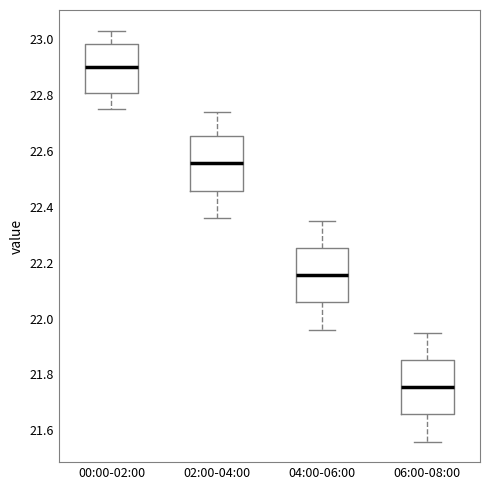

Where does the lower whisker of the box for 00:00-02:00 end on the y-axis? The values are not printed on the chart, so give them approximately, as read against the axis.

22.76